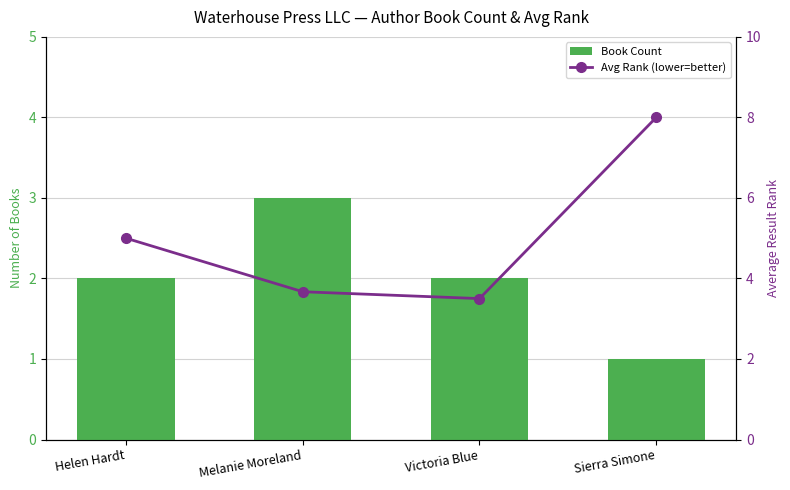

Reading left to right, what are all the values shown in this chart?

Book Count: Helen Hardt=2.0	Melanie Moreland=3.0	Victoria Blue=2.0	Sierra Simone=1.0
Avg Rank (lower=better): Helen Hardt=5.0	Melanie Moreland=3.7	Victoria Blue=3.5	Sierra Simone=8.0